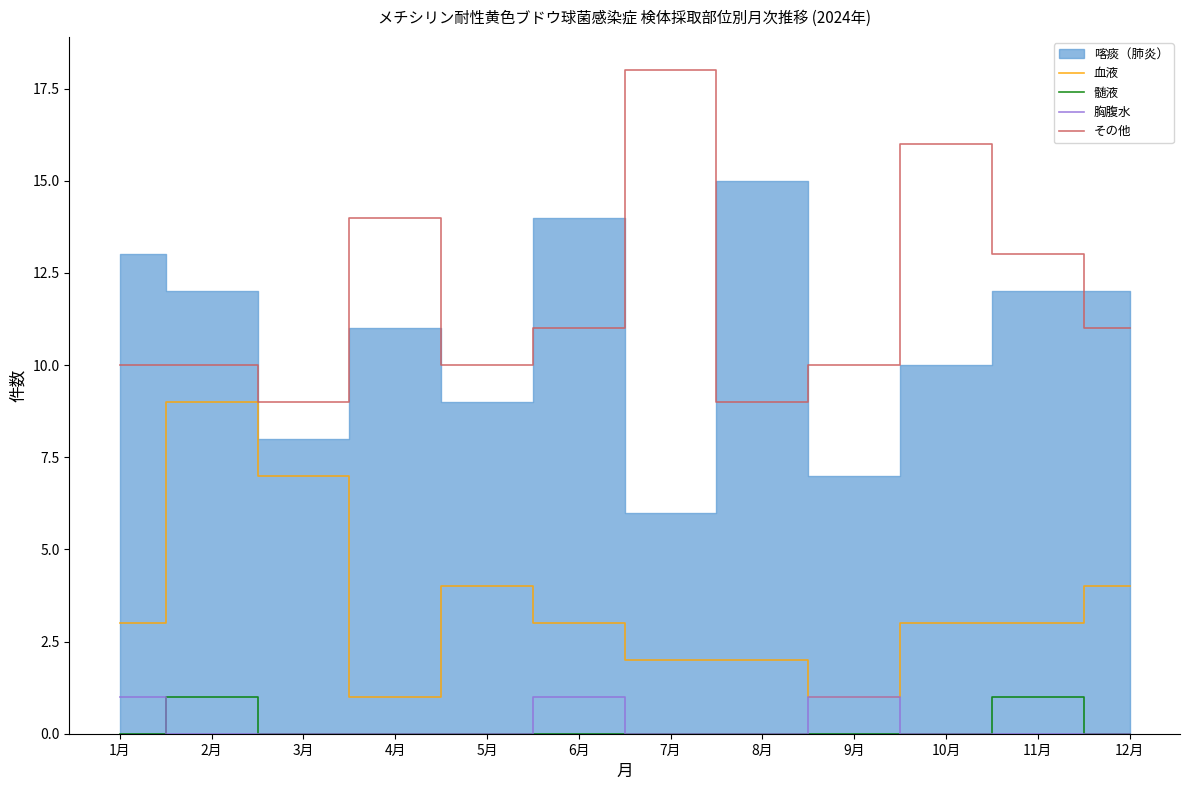

At which category does the chart reach its minimum across all series?

1月